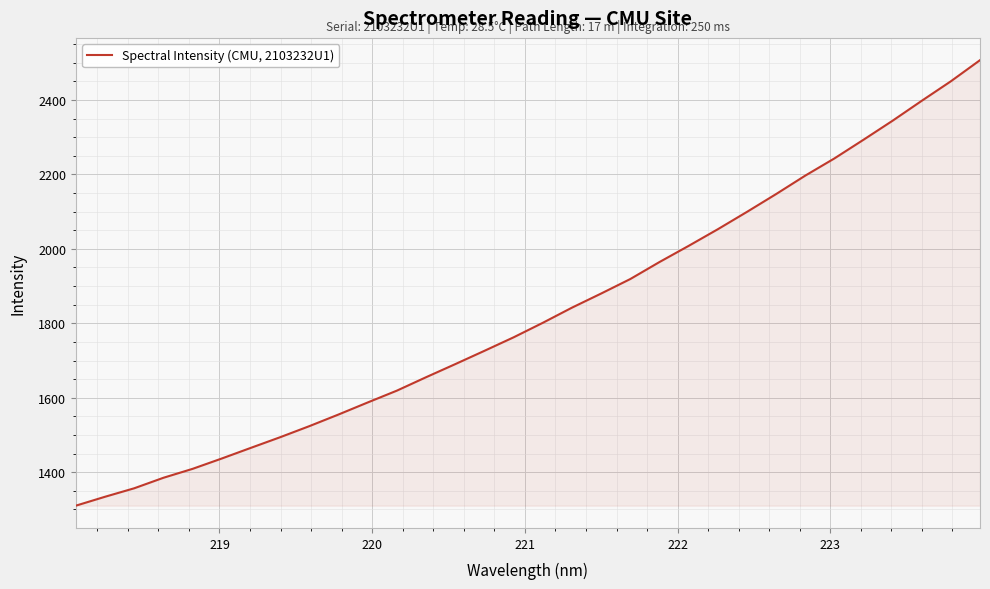

How many lines are shown in the chart?

1